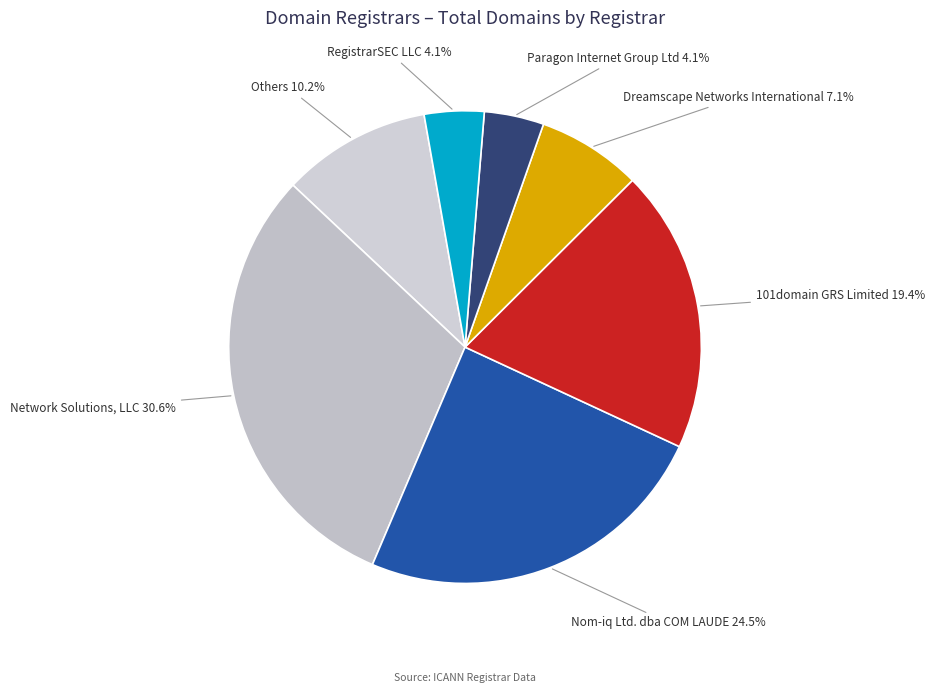

Which has a higher value, Network Solutions, LLC or Paragon Internet Group Ltd?

Network Solutions, LLC